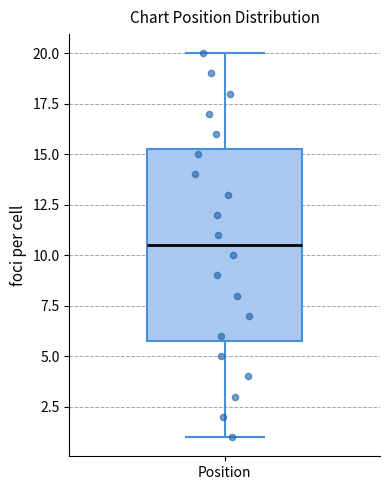

Transcribe this box plot: give where the median line is, the range the box spans, and where the two whiskers end, as read against the y-axis. The values are not printed on the chart, so give them approximately, as read against the axis.

median 10.5, box 6.0 to 15.5, whiskers 1.0 to 20.0